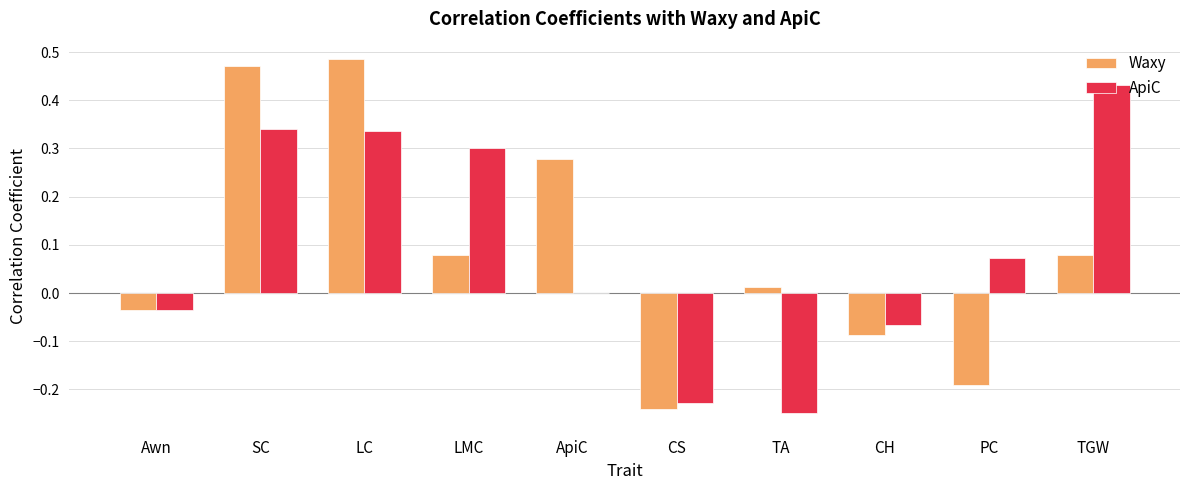

The ApiC series shows -0.3 at ApiC. True or false?

False